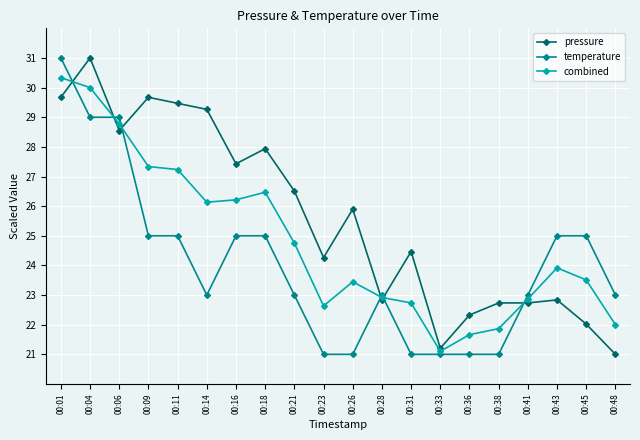

What is the sum of the temperature values at 00:14 and 00:04?

52.0